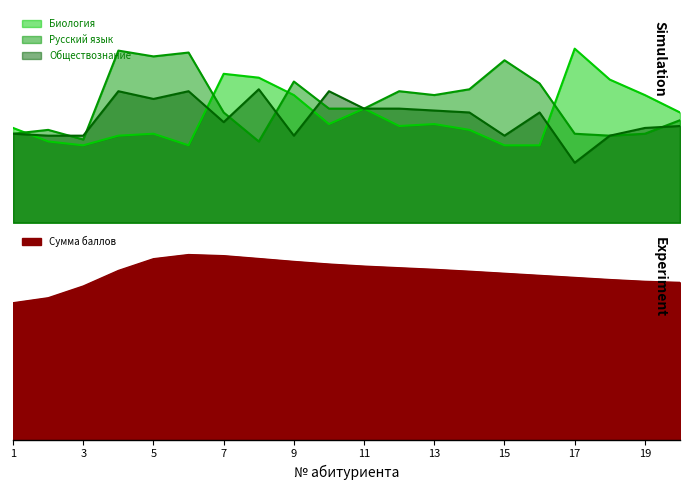

Does the chart have visible grid lines?

No